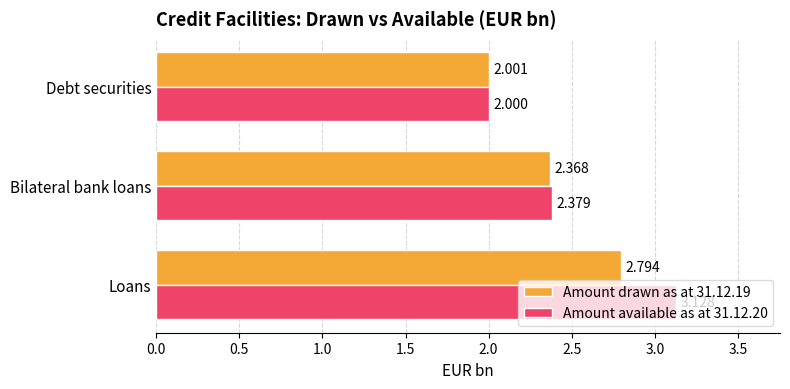

Where is Amount available as at 31.12.20 nearest to the value 2?

Debt securities